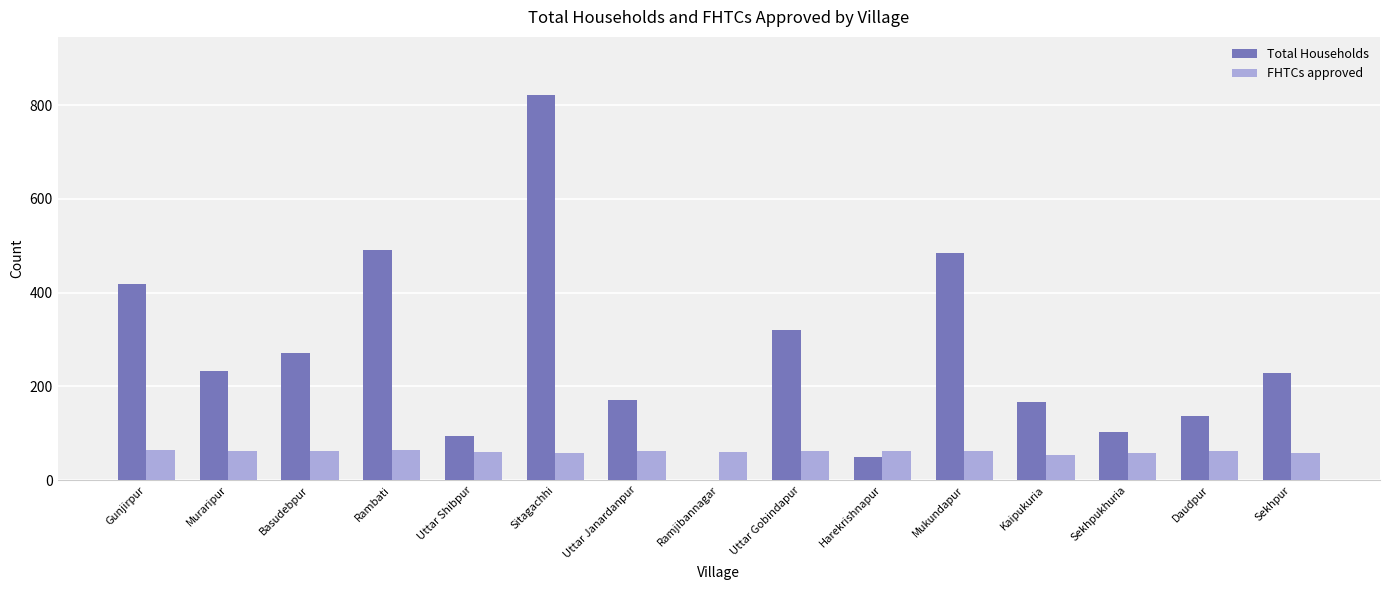

What is the total value across all series at Mukundapur?

545